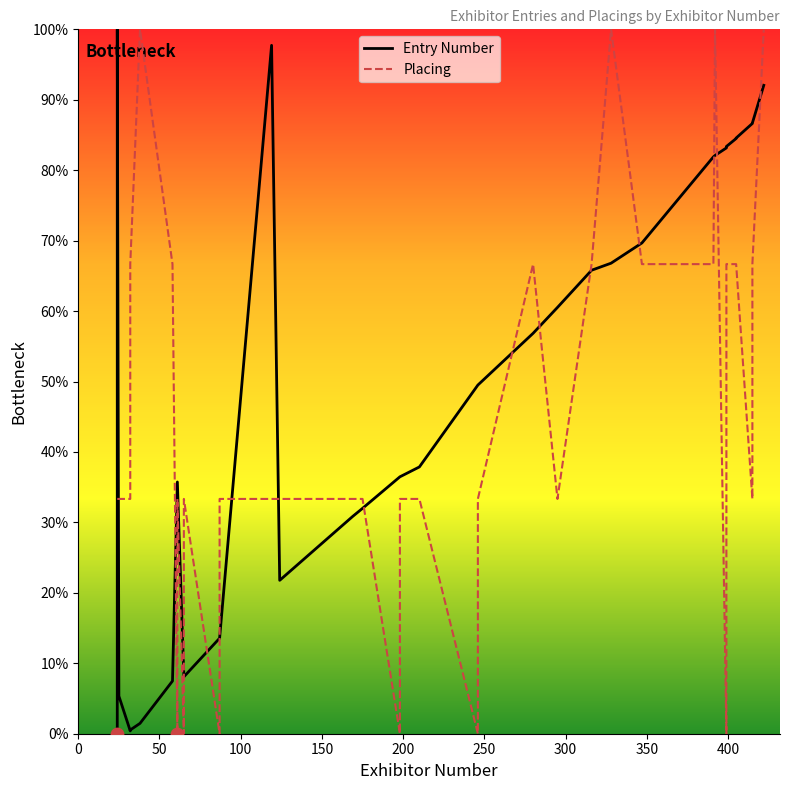

Is the value of Entry Number at 400 greater than the value of Placing at 19?

Yes